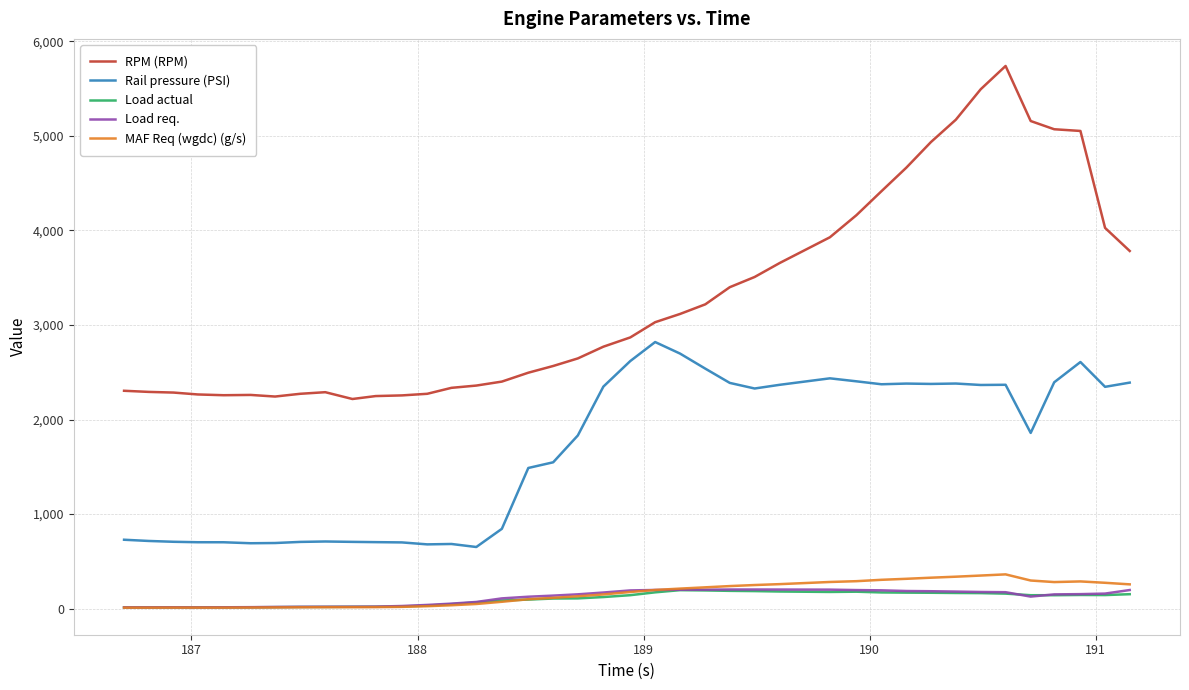

True or false: MAF Req (wgdc) (g/s) and Rail pressure (PSI) intersect in this chart.

False